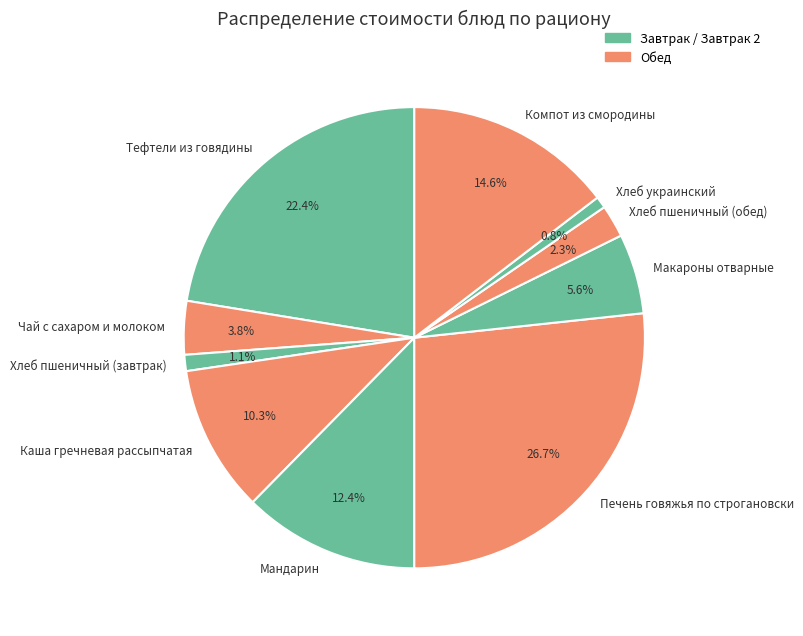

To the nearest percent, what is the average slice percentage?

10%